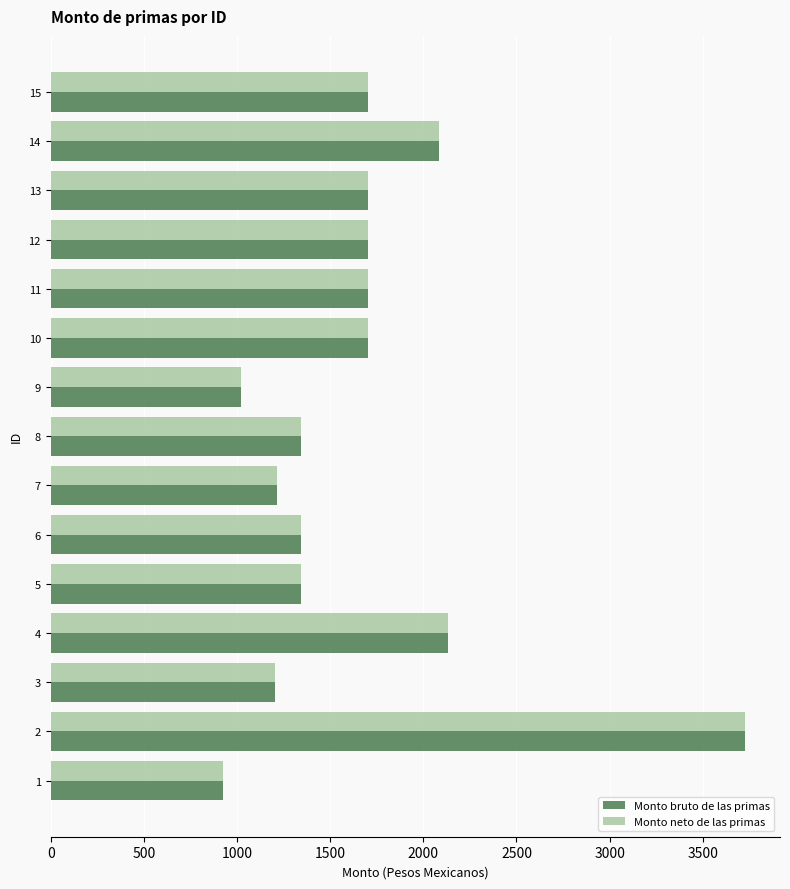

What is the average value of the Monto neto de las primas series?

1657.2